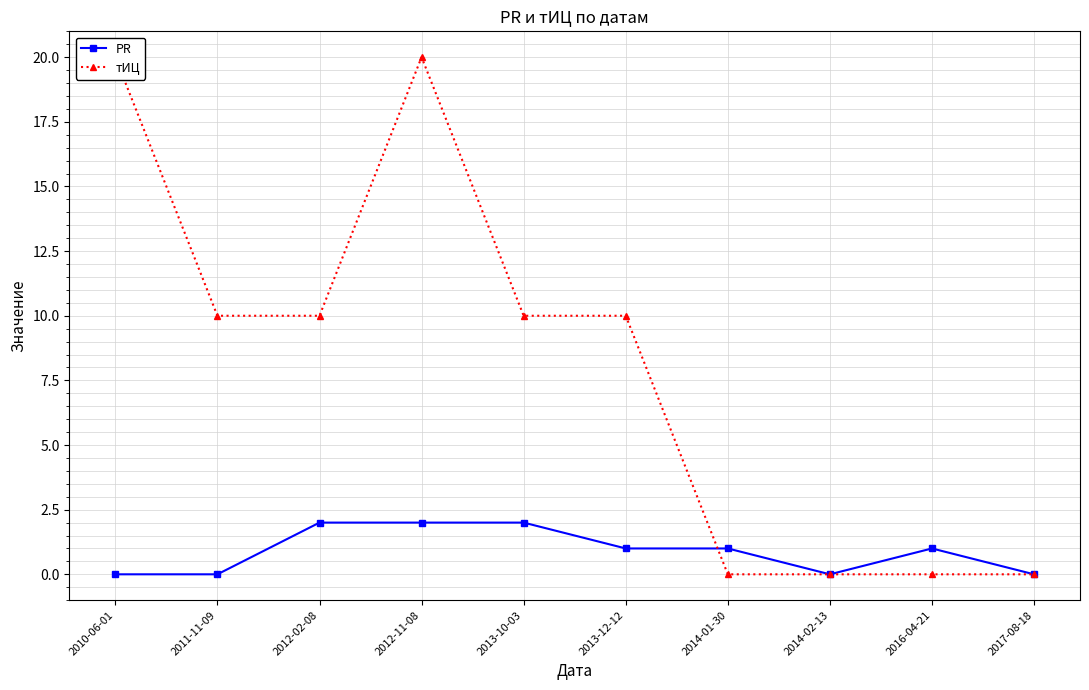

Where is тИЦ nearest to the value 10?

2011-11-09